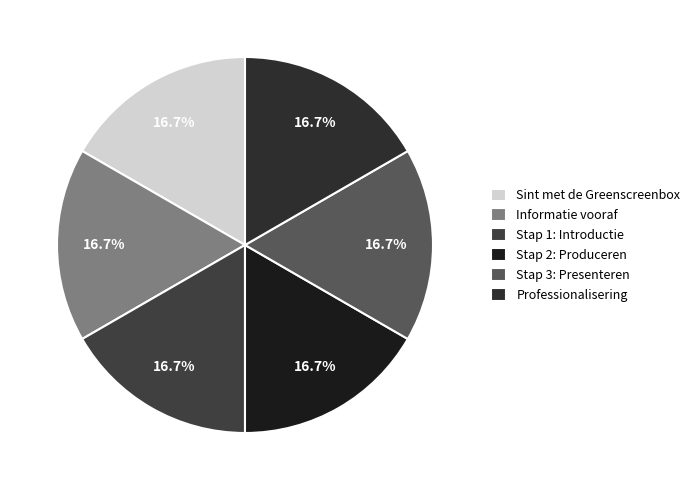

Rank the categories by value from highest to lowest.

Professionalisering, Stap 3: Presenteren, Stap 2: Produceren, Stap 1: Introductie, Informatie vooraf, Sint met de Greenscreenbox